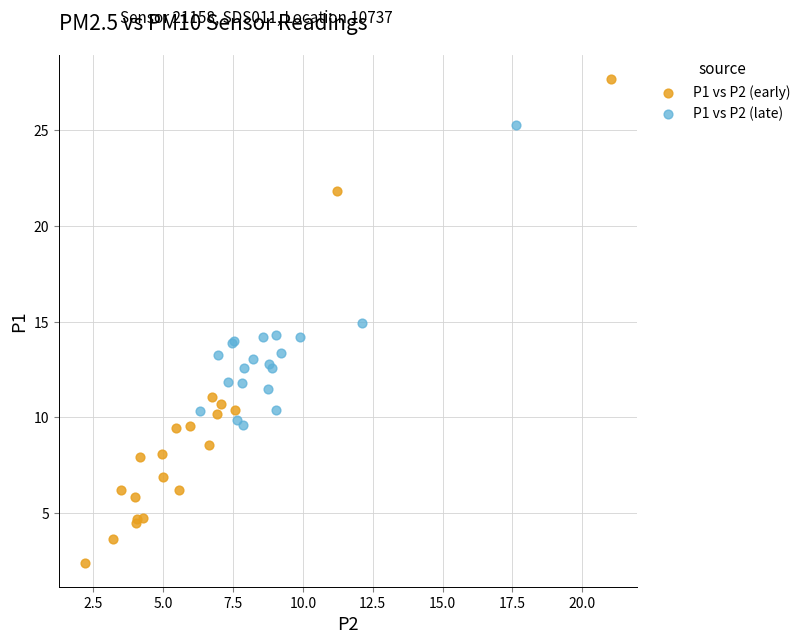

Which series has the largest Y range (max minus min)?

P1 vs P2 (early)